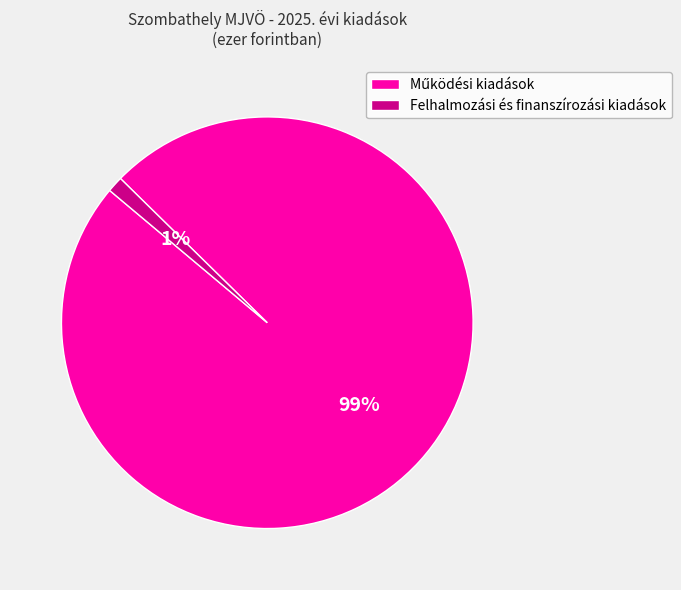

To the nearest percent, what percentage of the pie is Felhalmozási és finanszírozási kiadások?

1%